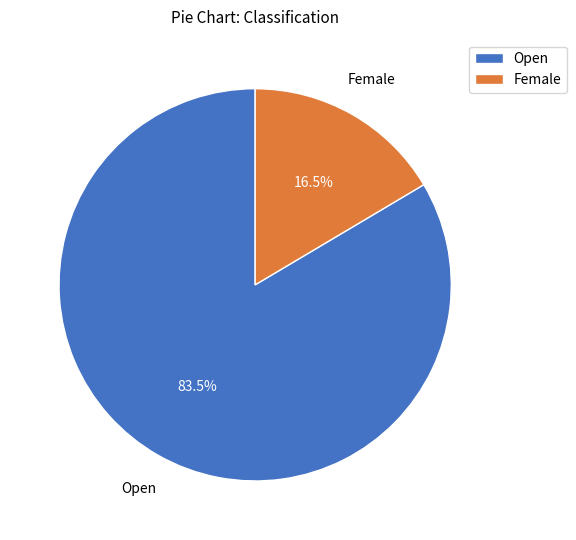

Which slice is the smallest?

Female